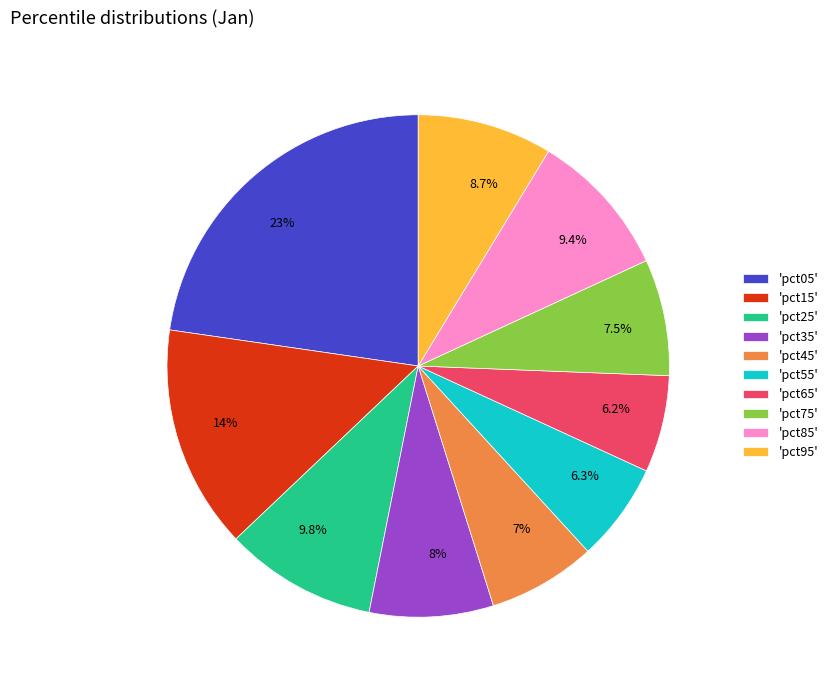

What percentage is NOT represented by 7%?

93.0%